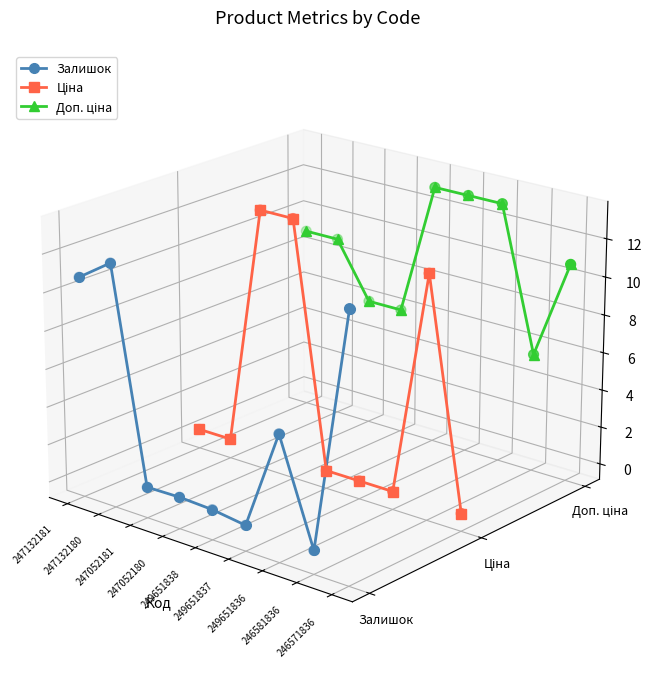

Which series has the largest total across all categories?

Доп. ціна